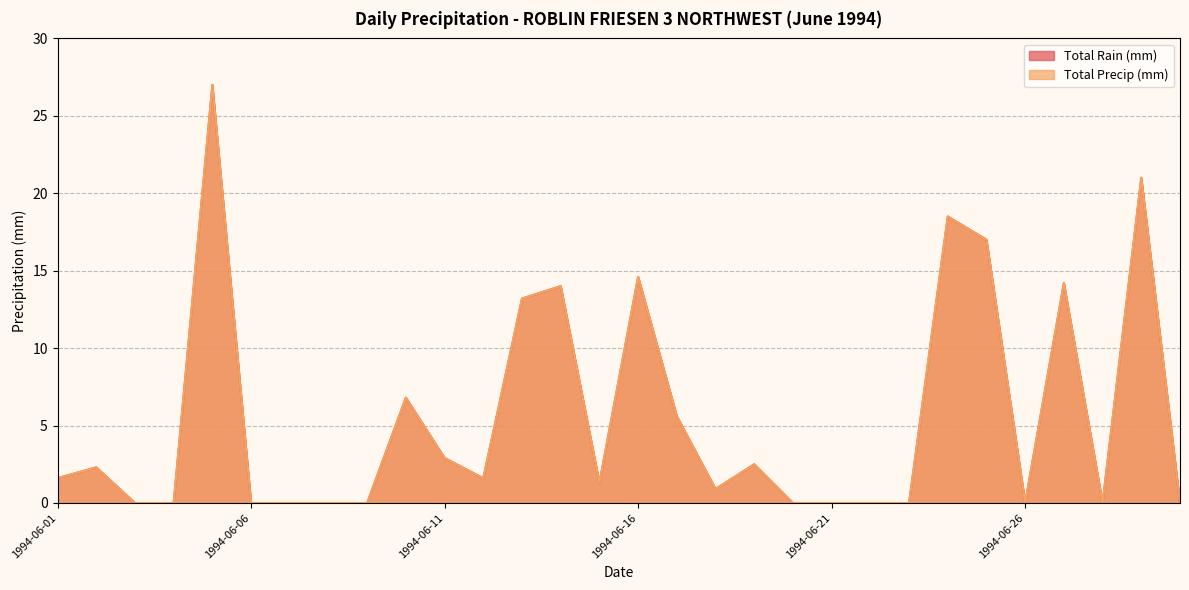

True or false: Total Precip (mm) and Total Rain (mm) intersect in this chart.

False